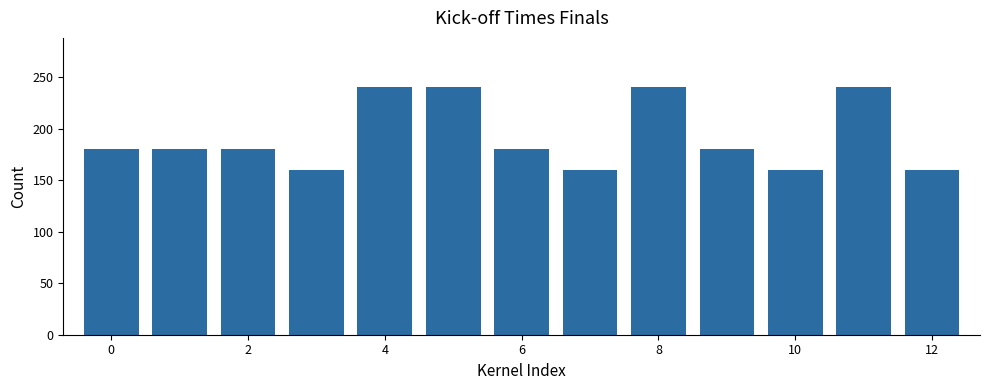

What is the value of the 5th bar from the left?

240